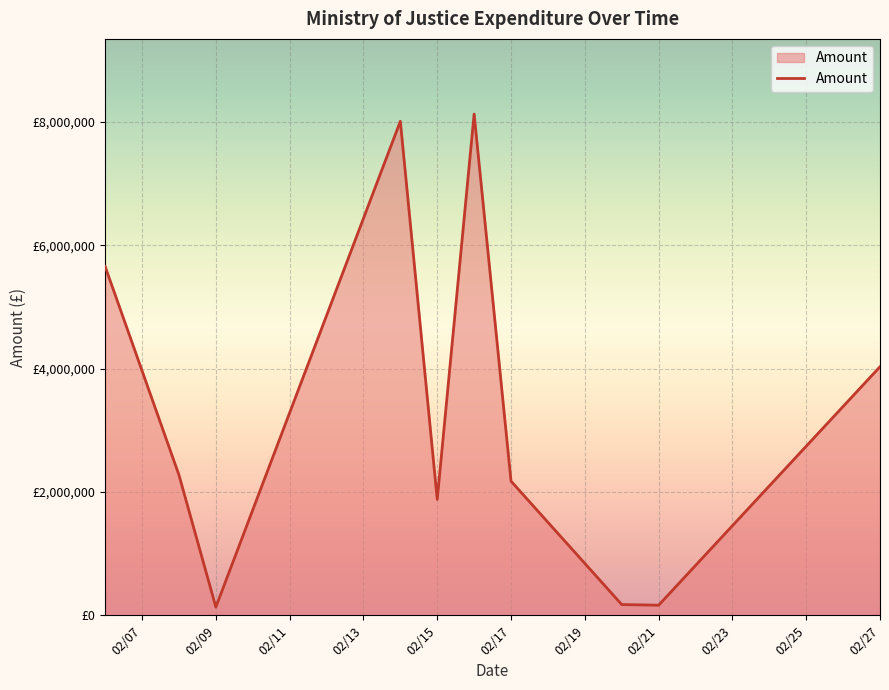

True or false: there are more than 2 points higher than both neighbors.

False